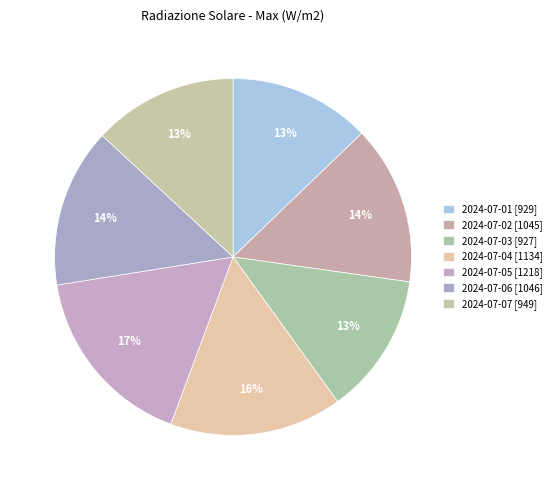

How many segments does this pie chart have?

7